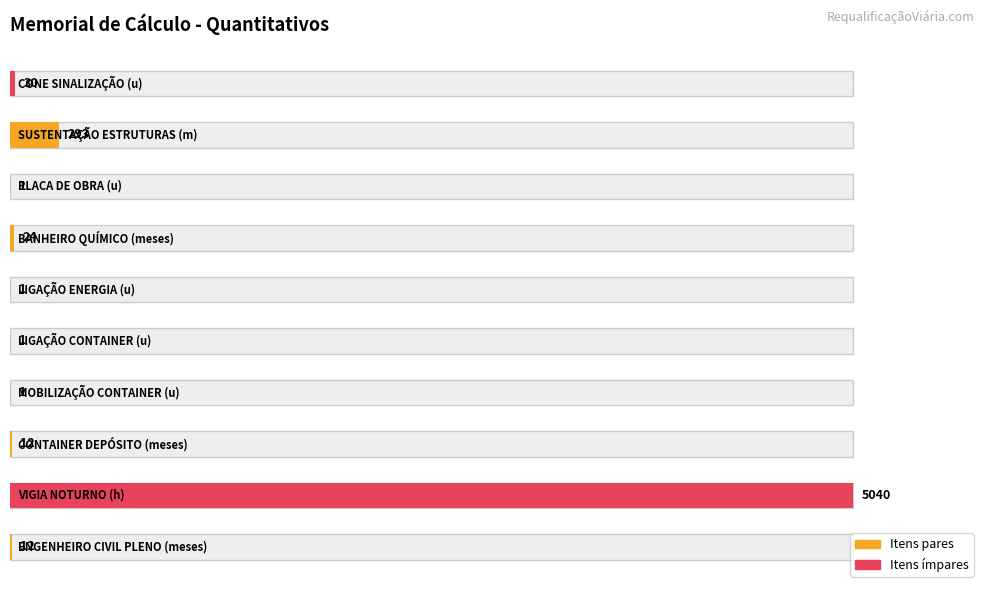

Which category has the lowest value across all series?

MOBILIZAÇÃO CONTAINER (u)